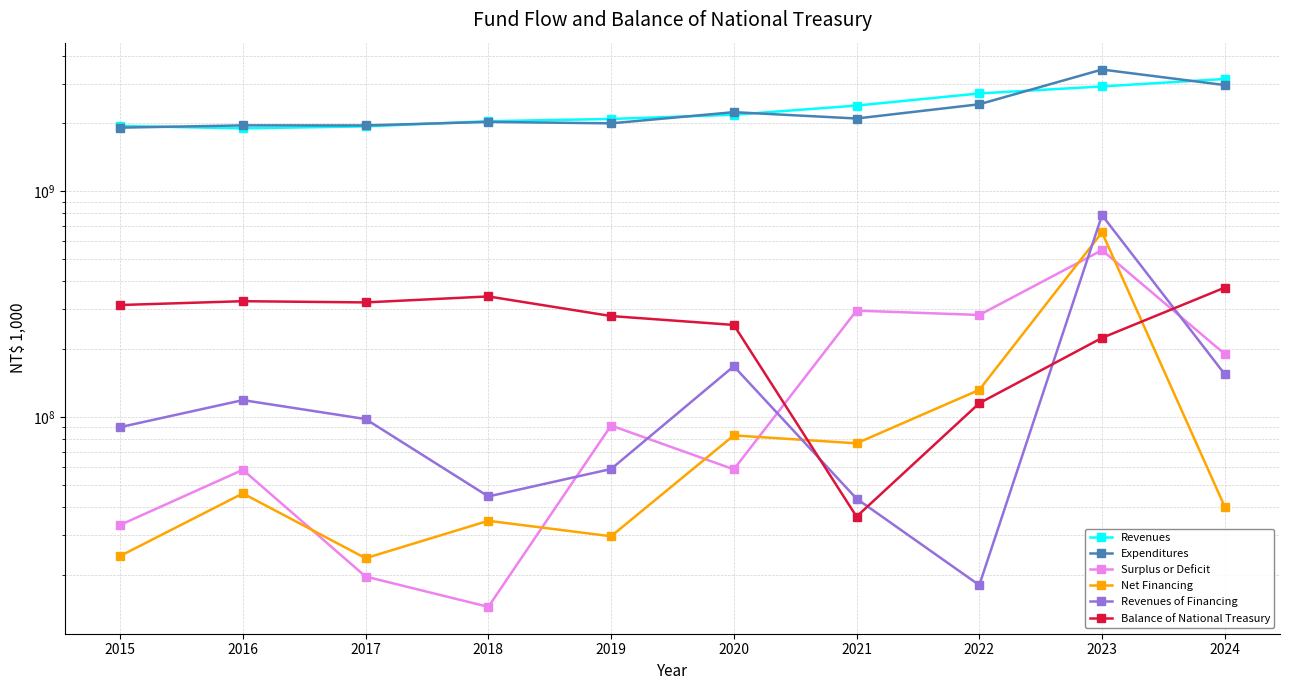

Reading right to left, what are all the values shown in this chart?

Revenues: 2024=3148666650	2023=2917775238	2022=2715882409	2021=2399705682	2020=2185456791	2019=2093771863	2018=2046139678	2017=1940443677	2016=1902621532	2015=1949240203
Expenditures: 2024=2958373344	2023=3466745268	2022=2432479504	2021=2103421663	2020=2244121350	2019=2002024133	2018=2031716618	2017=1960094068	2016=1960999818	2015=1915977293
Surplus or Deficit: 2024=190293306	2023=548970030	2022=283402904	2021=296284019	2020=58664558	2019=91747731	2018=14423060	2017=19650391	2016=58378286	2015=33262910
Net Financing: 2024=40041043	2023=658181619	2022=132000000	2021=76497477	2020=82950208	2019=29630855	2018=34703410	2017=23693632	2016=45889388	2015=24235905
Revenues of Financing: 2024=154811957	2023=784181619	2022=18000000	2021=43502523	2020=167950208	2019=58869145	2018=44496590	2017=97993632	2016=118889388	2015=90235905
Balance of National Treasury: 2024=374647464	2023=224395201	2022=115183611	2021=36219293	2020=256005835	2019=280291485	2018=342408361	2017=322128011	2016=326171252	2015=313682353